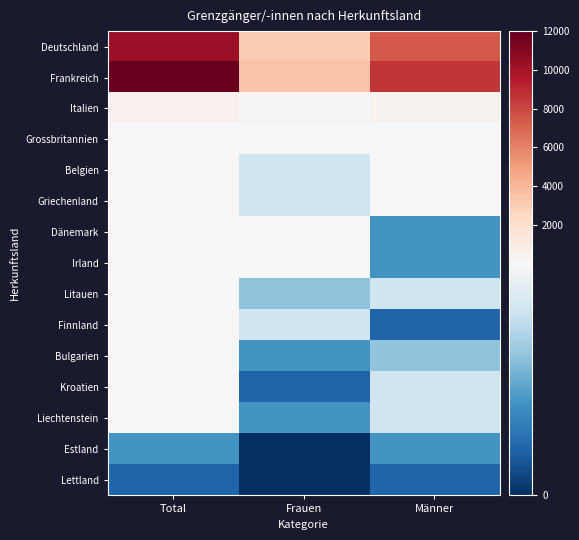

Between Total and Frauen, which series saw the biggest shift?

Frankreich